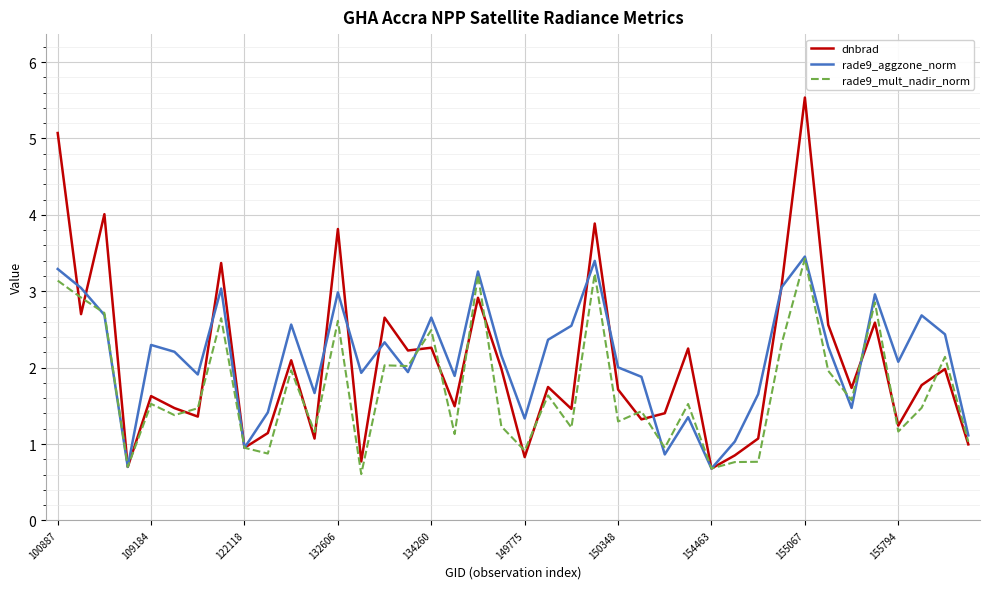

What are all the series names shown in the legend?

dnbrad, rade9_aggzone_norm, rade9_mult_nadir_norm